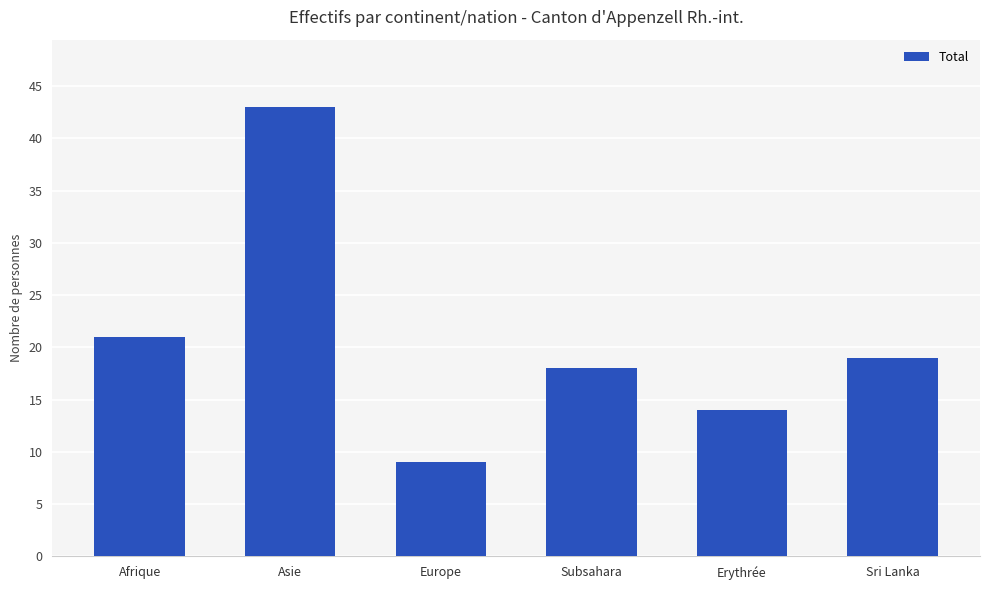

Is it true that the value at Asie is 59?

False